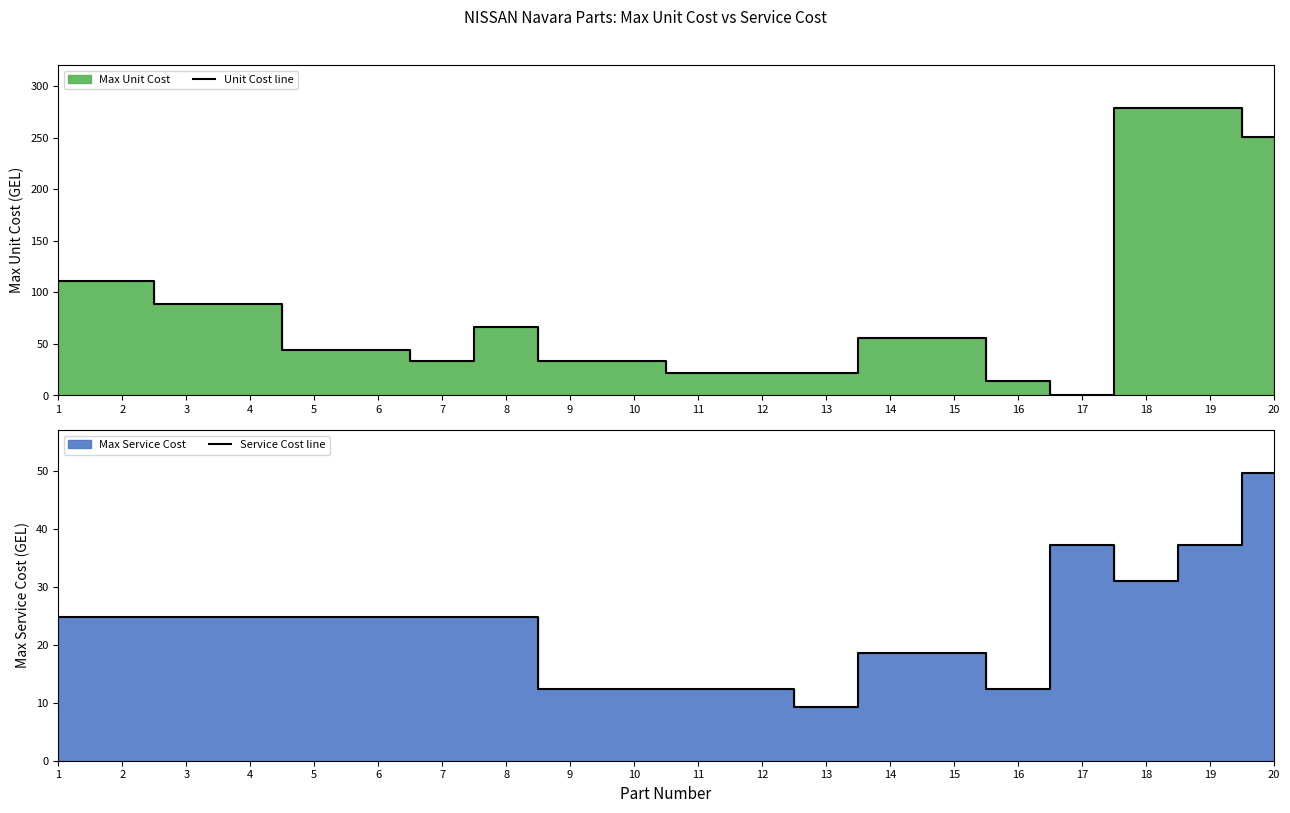

Where is the first local minimum for Service Cost line?

13